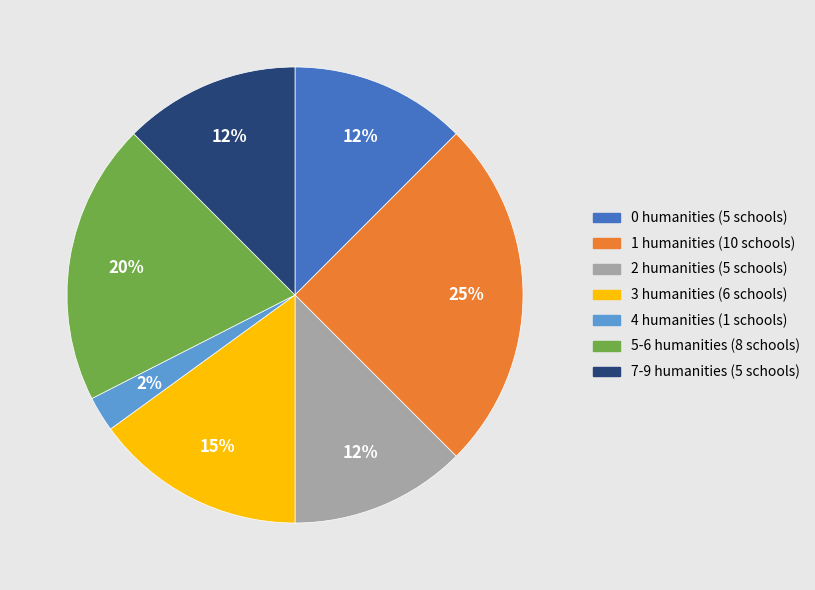

Is there any slice that represents more than half of the pie?

No